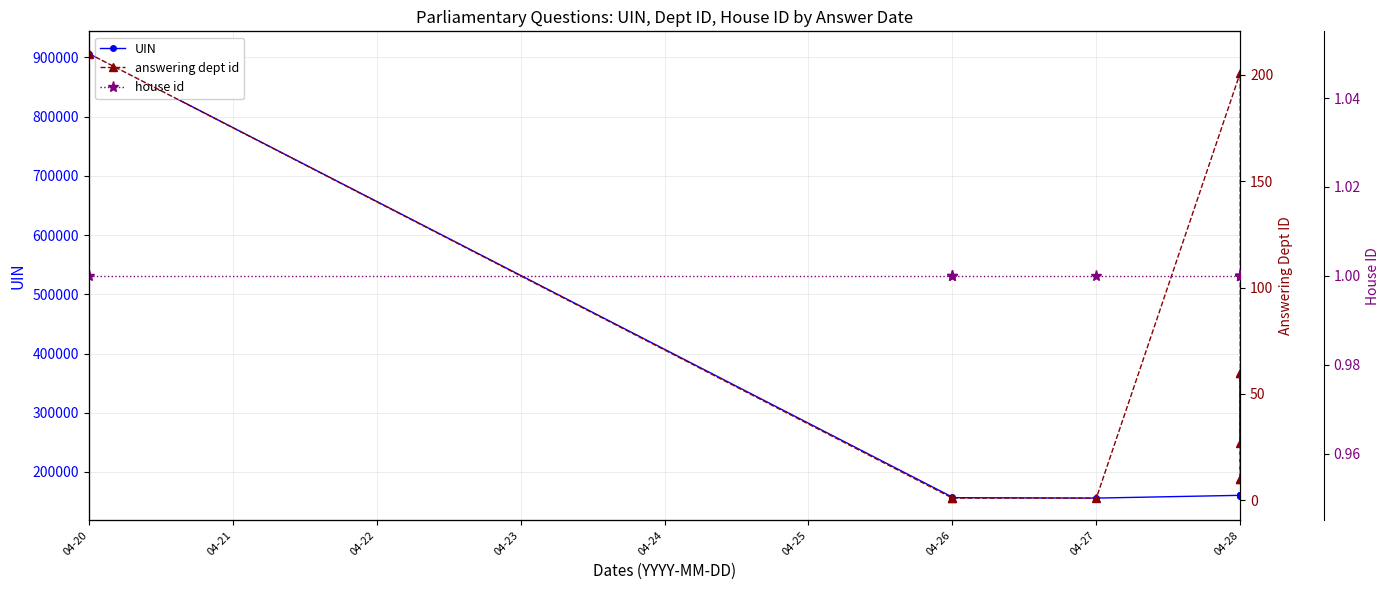

What is the minimum value shown in the chart?

1